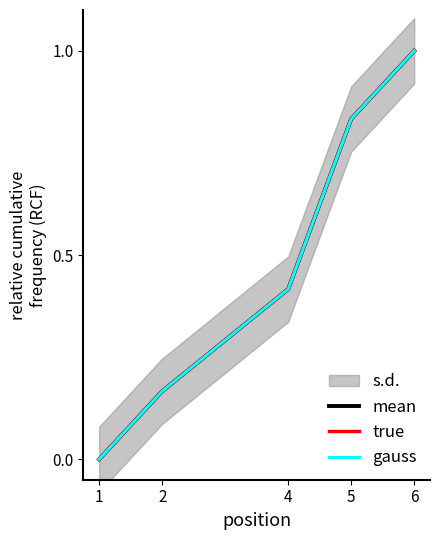

The gauss series shows 0.0 at 1. True or false?

True